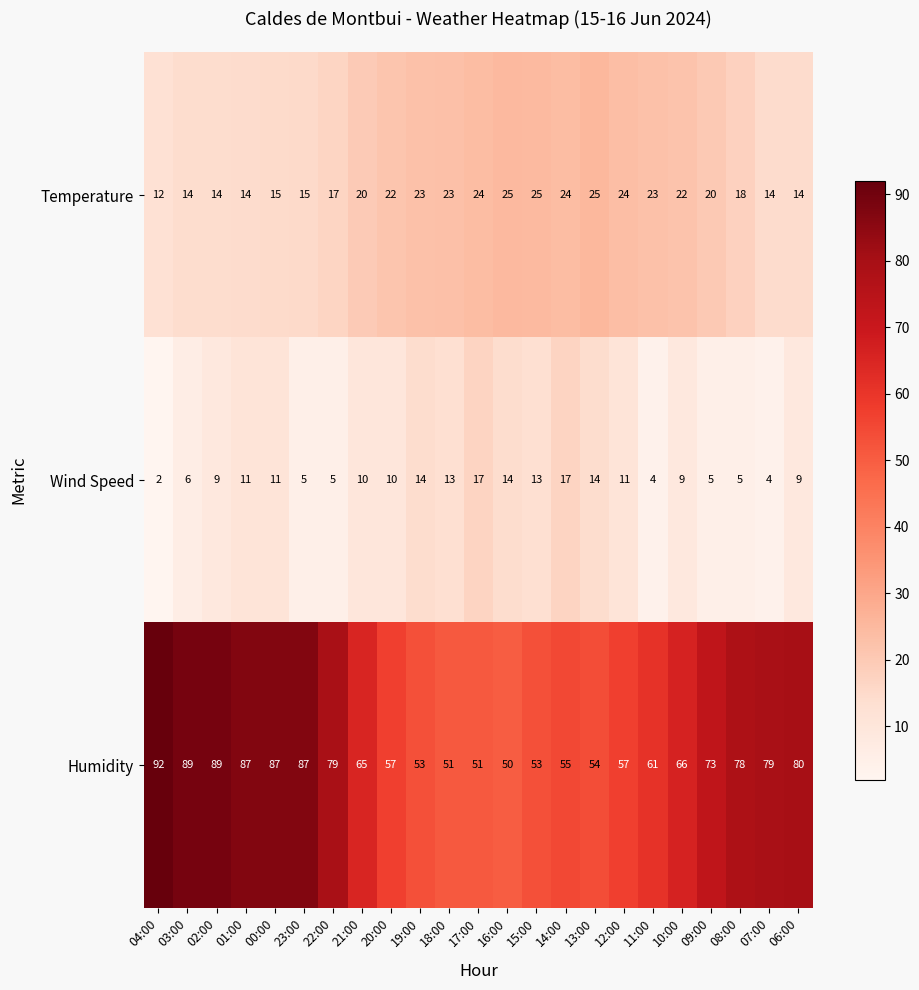

Which series has the largest range (max minus min)?

Humidity